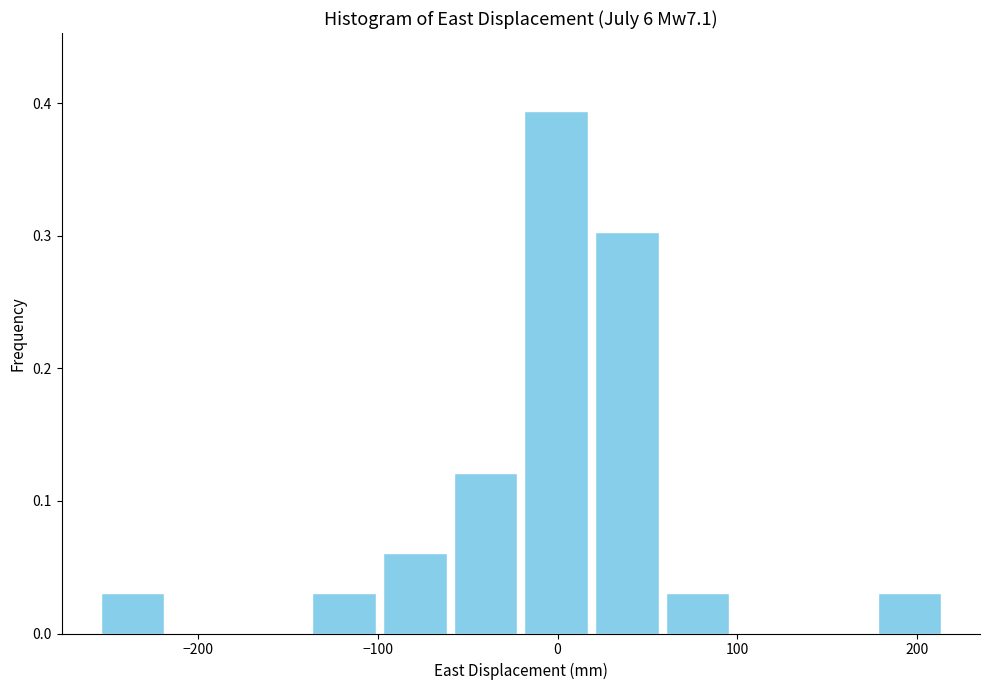

Read against the x-axis, roughly where is the centre of the tallest bar?

0